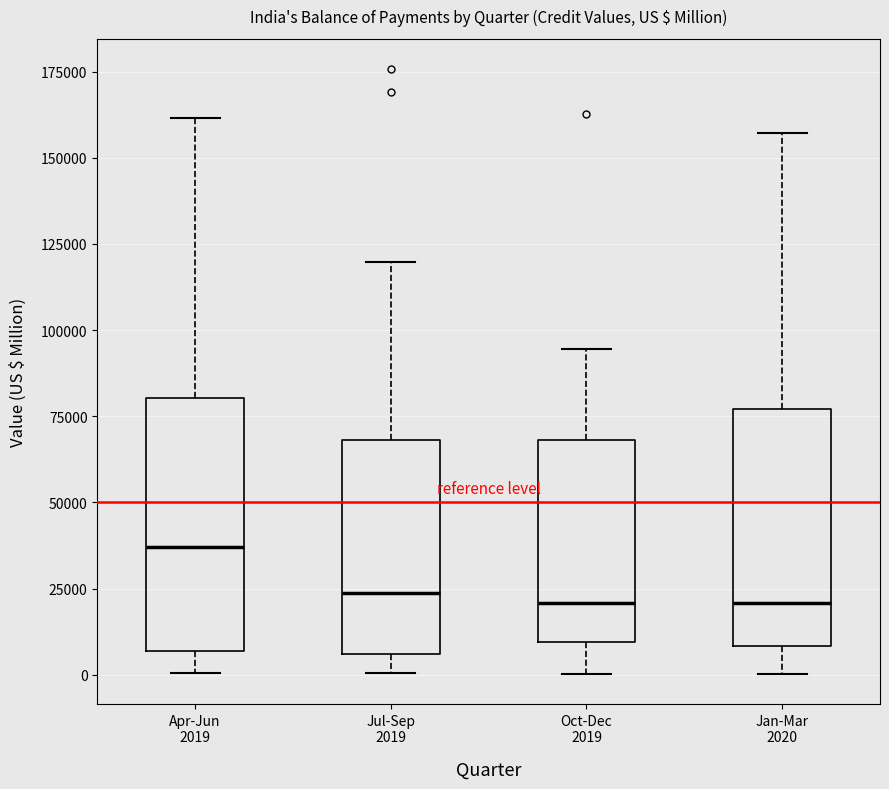

Where is the lower edge of the box for Jul-Sep 2019 on the y-axis? The values are not printed on the chart, so give them approximately, as read against the axis.

5000